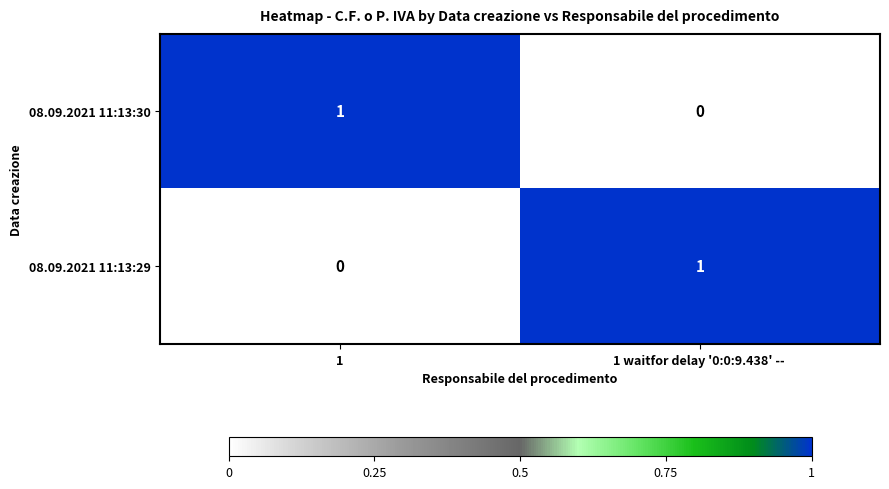

The value of 08.09.2021 11:13:29 at 1 waitfor delay '0:0:9.438' --  is 1. True or false?

True